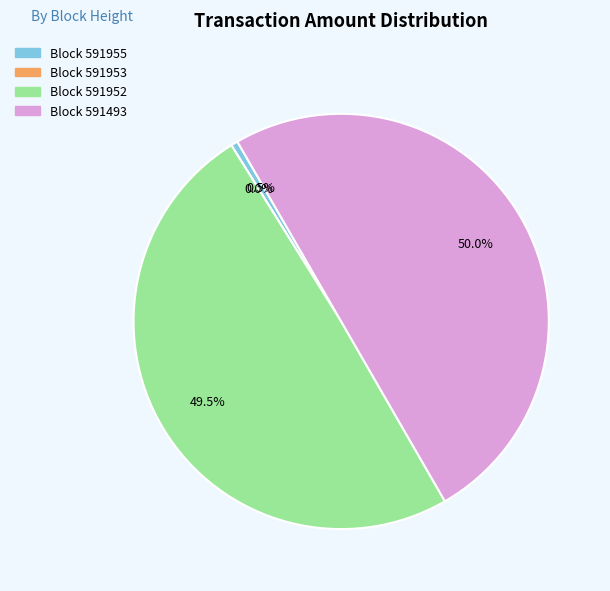

Is the sum of 591493 and 591953 greater than half?

Yes